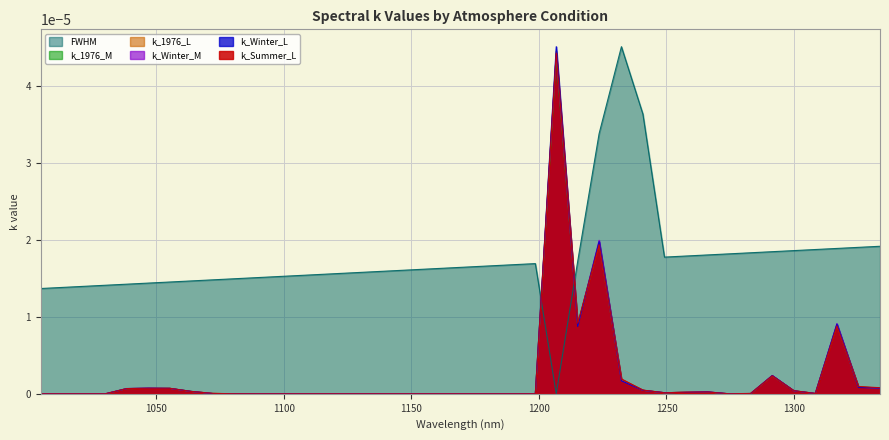

At which category does FWHM reach its first local peak?

1198.6